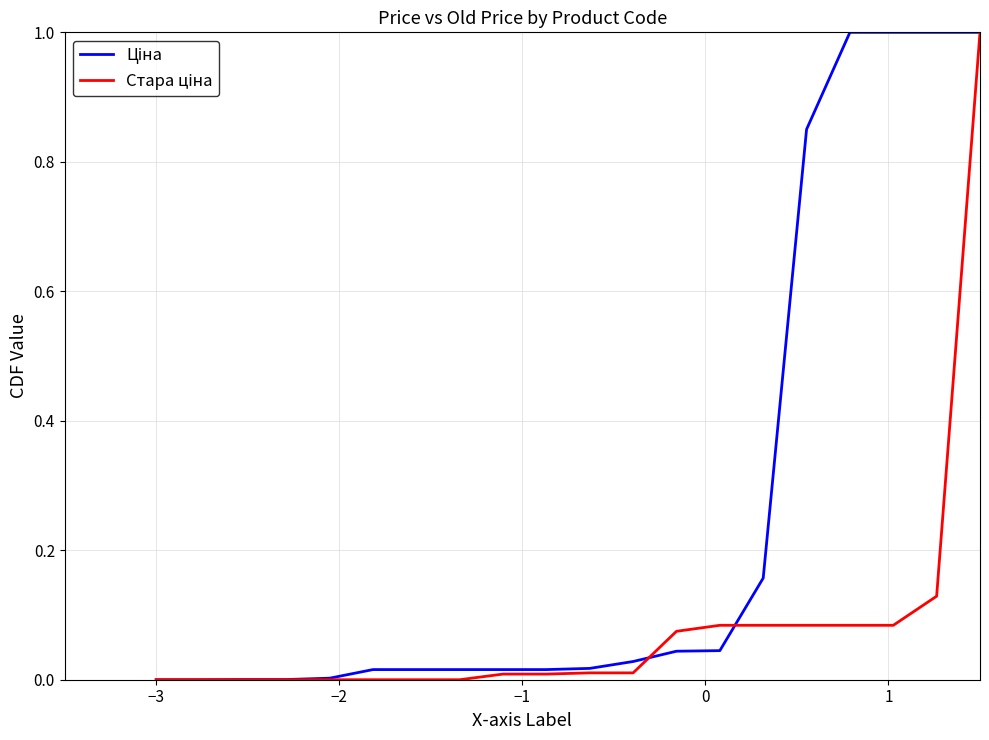

List the series in order of their overall mean, highest first.

Ціна, Стара ціна